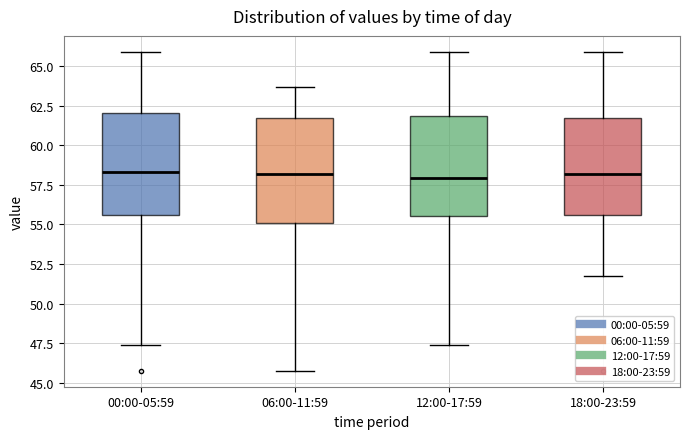

Reading left to right, transcribe this box plot: for each box, give where its median line is, the range the box spans, and where its two whiskers end, as read against the y-axis. The values are not printed on the chart, so give them approximately, as read against the axis.

00:00-05:59: median 58.5, box 55.5 to 62.0, whiskers 47.5 to 66.0
06:00-11:59: median 58.0, box 55.0 to 62.0, whiskers 46.0 to 63.5
12:00-17:59: median 58.0, box 55.5 to 62.0, whiskers 47.5 to 66.0
18:00-23:59: median 58.0, box 55.5 to 62.0, whiskers 51.5 to 66.0